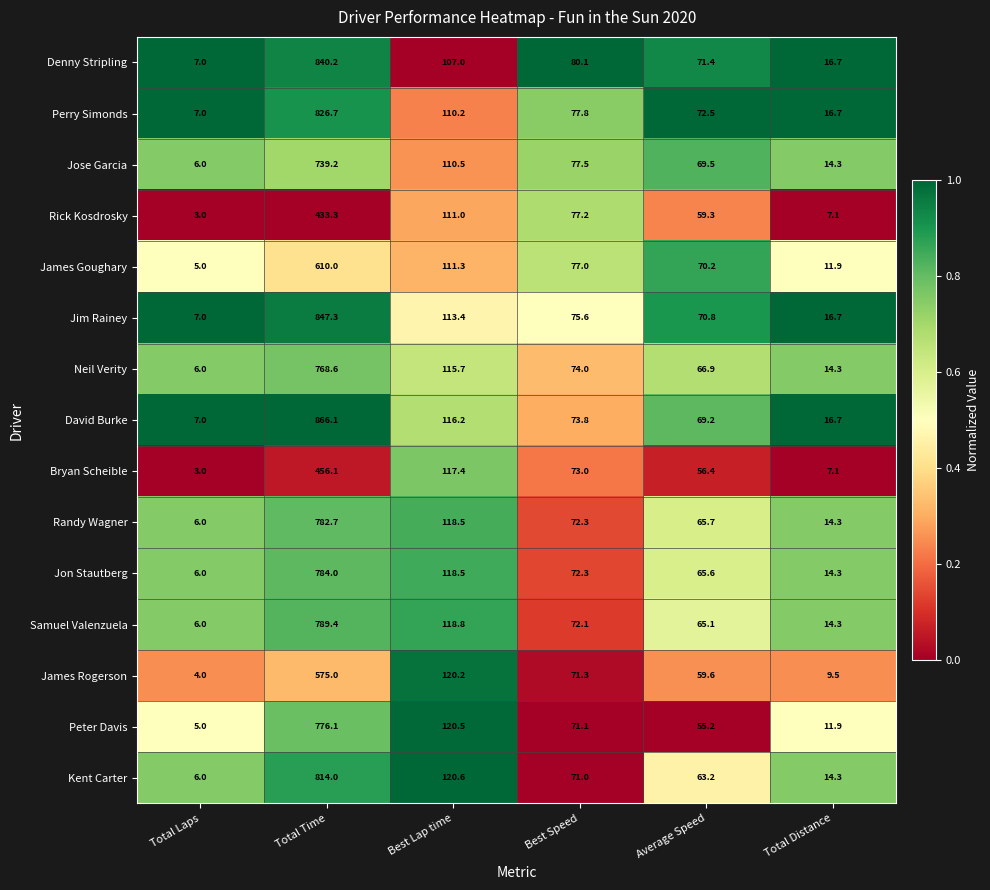

Is it true that Kent Carter equals 41.8 at Best Speed?

False